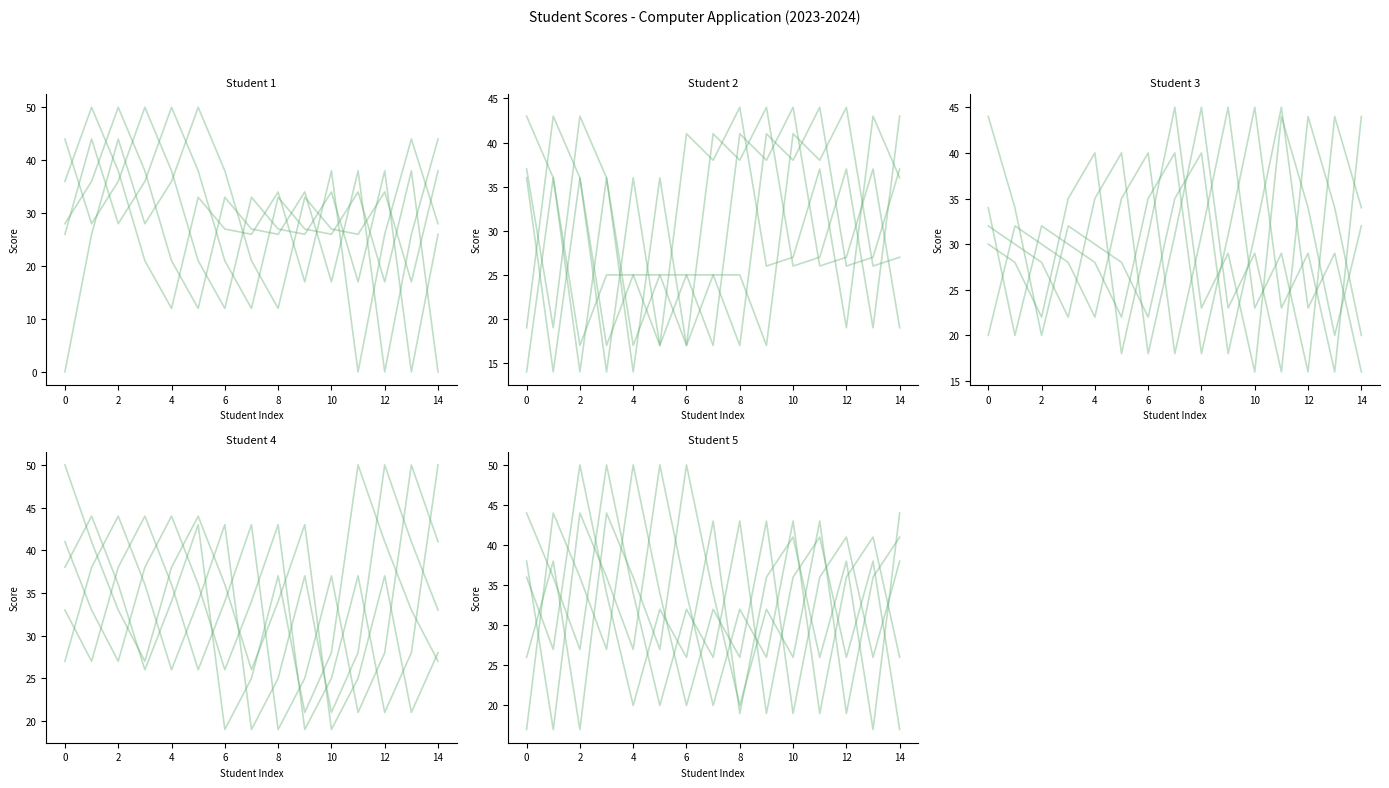

What is the difference between the second highest and second lowest values in the Student 3 series?

26